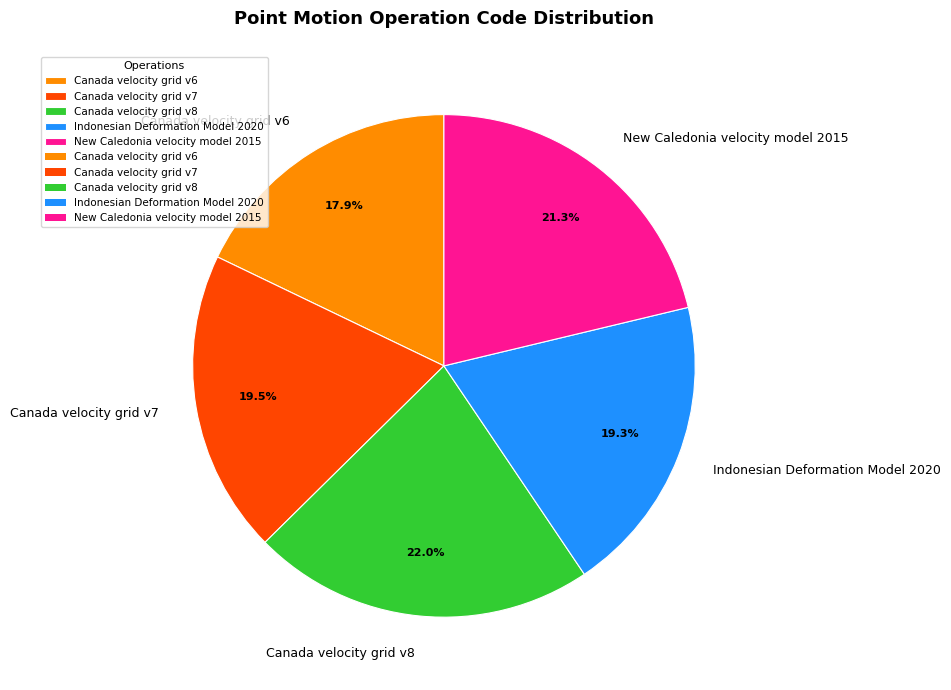

Approximately how many times larger is the value at New Caledonia velocity model 2015 compared to Indonesian Deformation Model 2020?

1.1